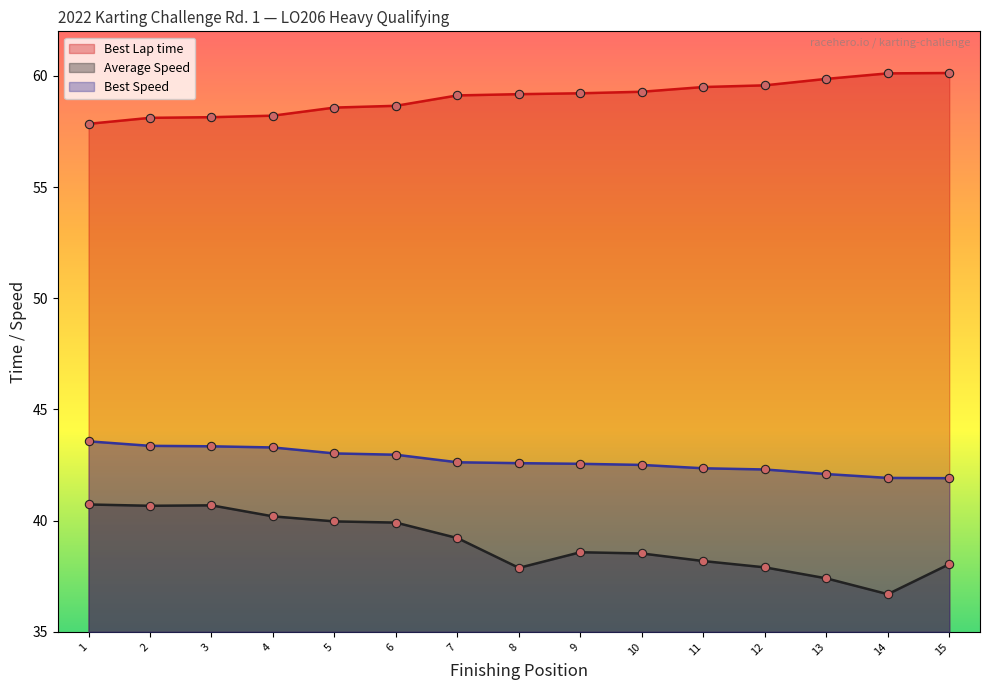

True or false: Best Lap time and Best Speed intersect in this chart.

False